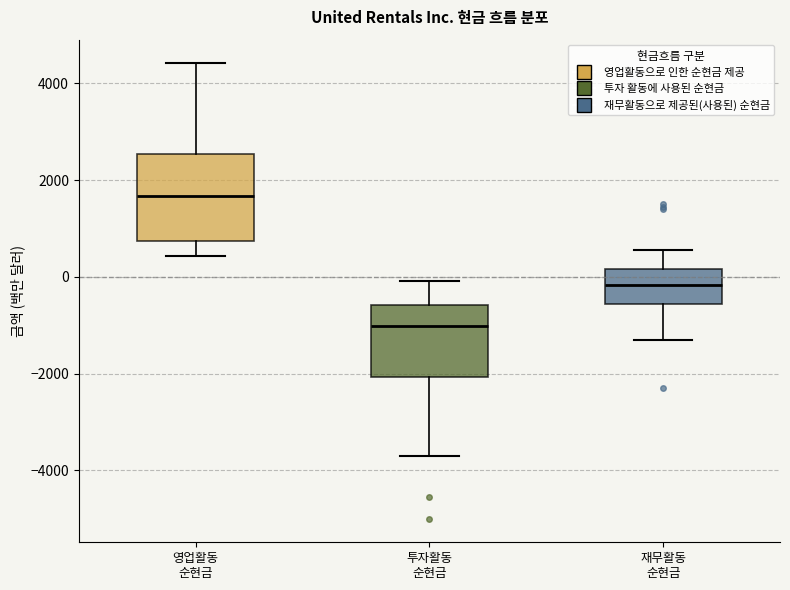

Which box has the highest median line?

영업활동 순현금